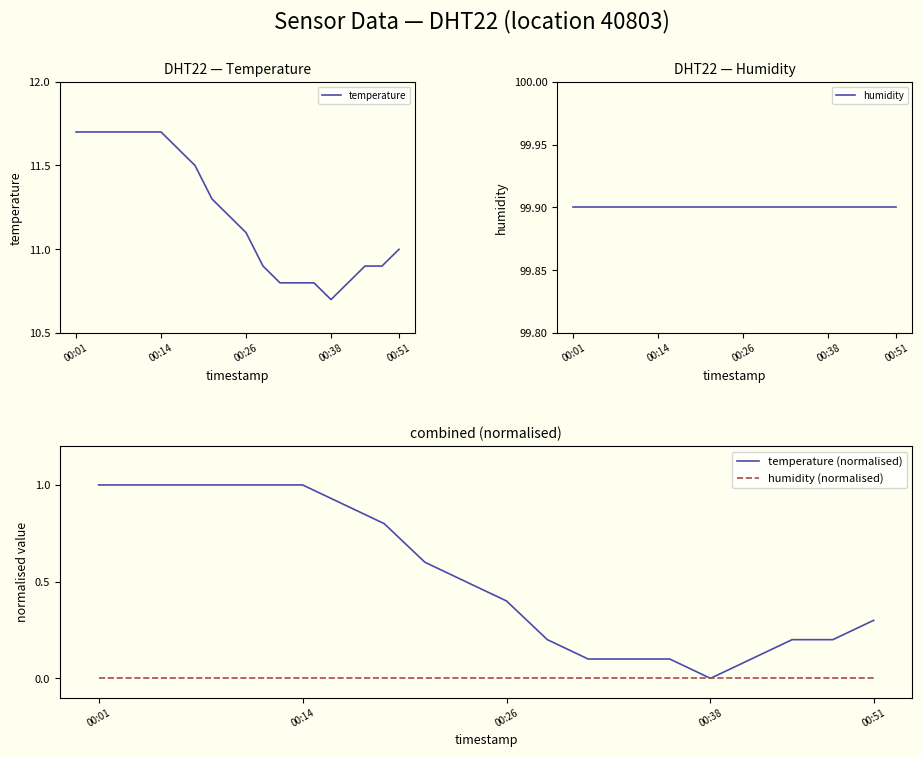

What is the maximum value for temperature?

11.7